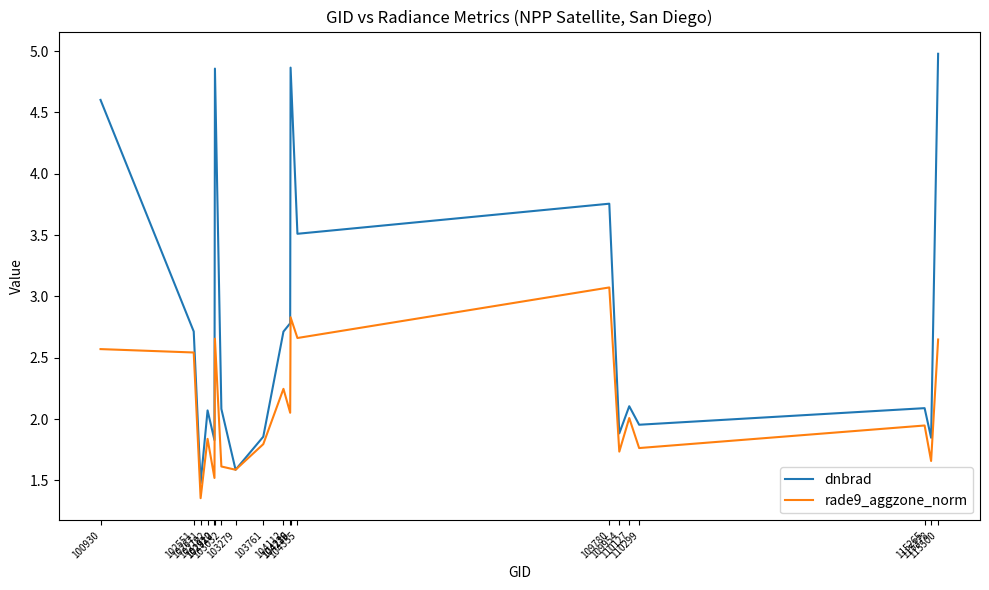

What is the sum of all rade9_aggzone_norm values?

42.1